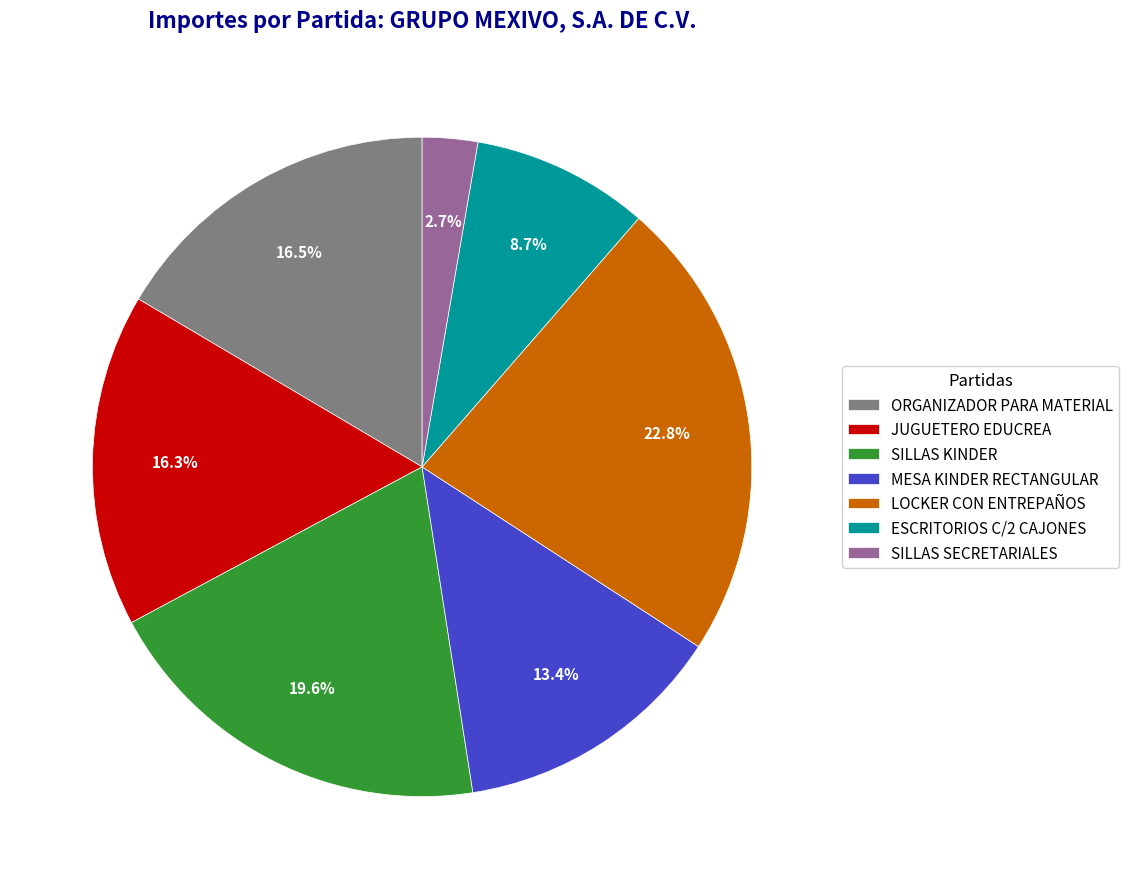

True or false: LOCKER CON ENTREPAÑOS accounts for 23% of the total.

True